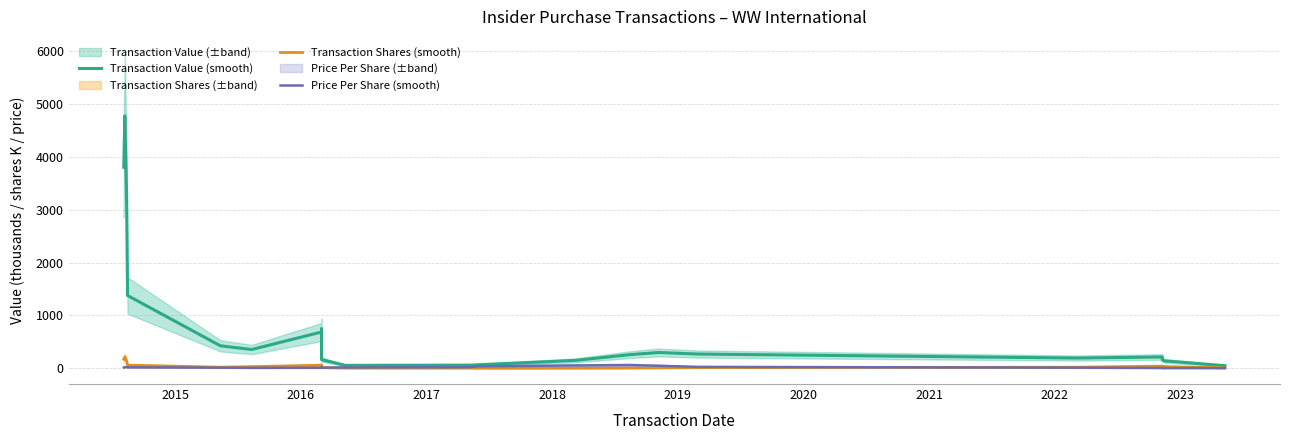

How many values in the Price Per Share (smooth) series are below 12?

10